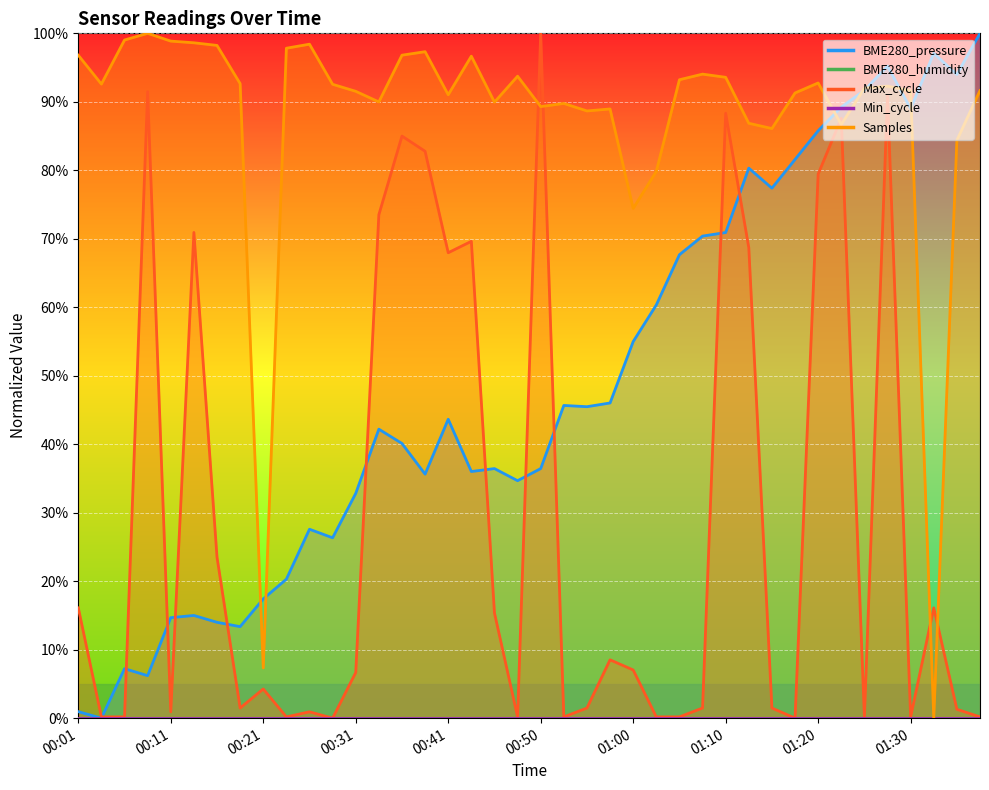

Reading left to right, extract all data points from this chart.

BME280_pressure: 0.0	0.0	0.1	0.1	0.1	0.1	0.1	0.1	0.2	0.2	0.3	0.3	0.3	0.4	0.4	0.4	0.4	0.4	0.4	0.3	0.4	0.5	0.5	0.5	0.5	0.6	0.7	0.7	0.7	0.8	0.8	0.8	0.9	0.9	0.9	1.0	0.9	1.0	0.9	1.0
Max_cycle: 0.2	0.0	0.0	0.9	0.0	0.7	0.2	0.0	0.0	0.0	0.0	0.0	0.1	0.7	0.8	0.8	0.7	0.7	0.2	0.0	1.0	0.0	0.0	0.1	0.1	0.0	0.0	0.0	0.9	0.7	0.0	0.0	0.8	0.9	0.0	0.9	0.0	0.2	0.0	0.0
Samples: 1.0	0.9	1.0	1.0	1.0	1.0	1.0	0.9	0.1	1.0	1.0	0.9	0.9	0.9	1.0	1.0	0.9	1.0	0.9	0.9	0.9	0.9	0.9	0.9	0.7	0.8	0.9	0.9	0.9	0.9	0.9	0.9	0.9	0.9	0.9	0.9	0.9	0.0	0.8	0.9